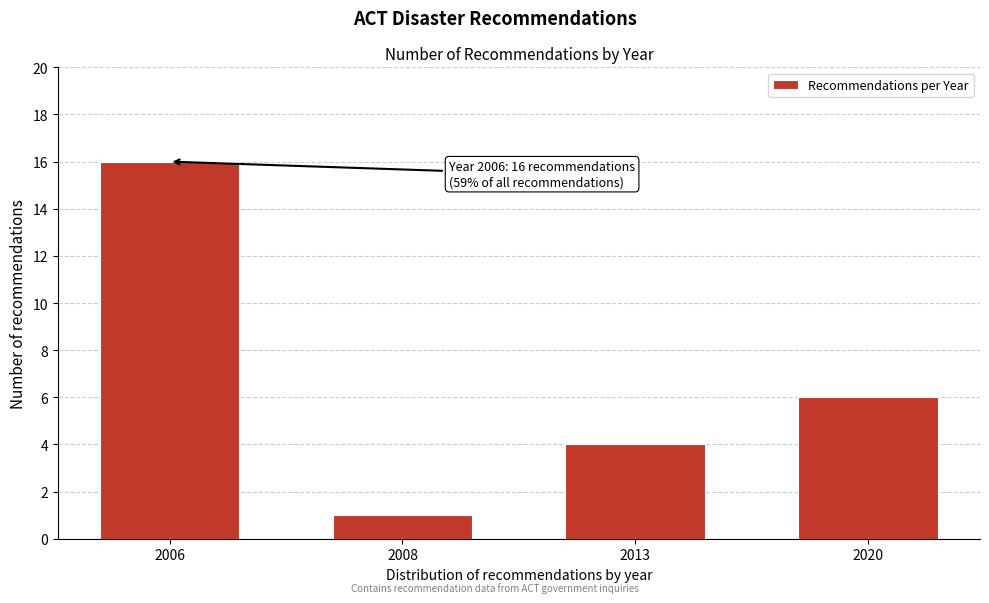

Reading left to right, transcribe all the data shown in this chart.

16	1	4	6